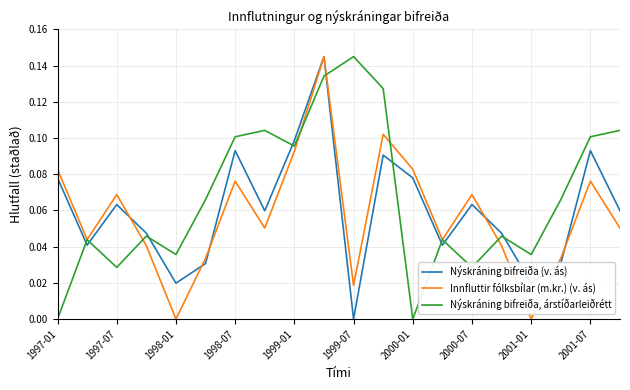

How many interior local valleys does the Nýskráning bifreiða, árstíðarleiðrétt series have?

6